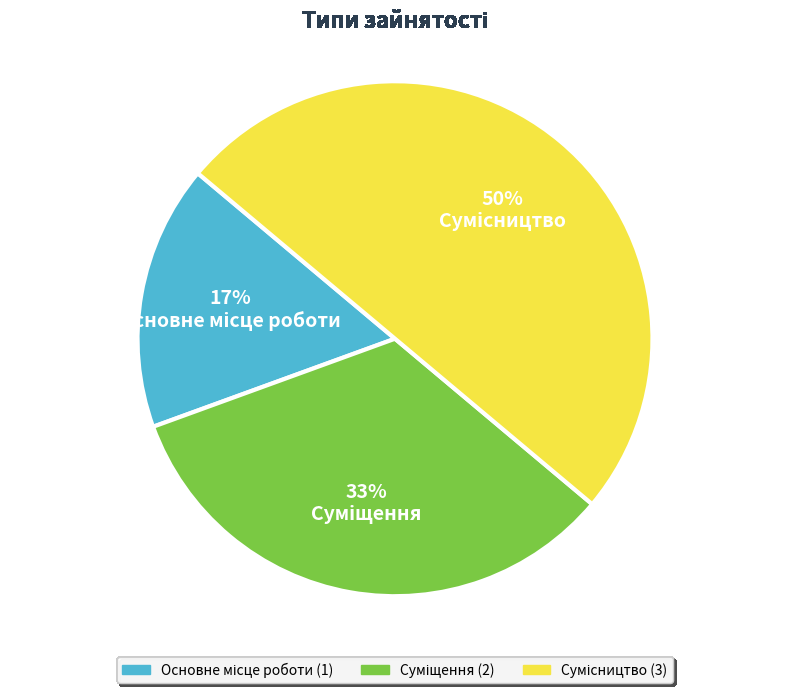

To the nearest percent, what is the average slice percentage?

33%